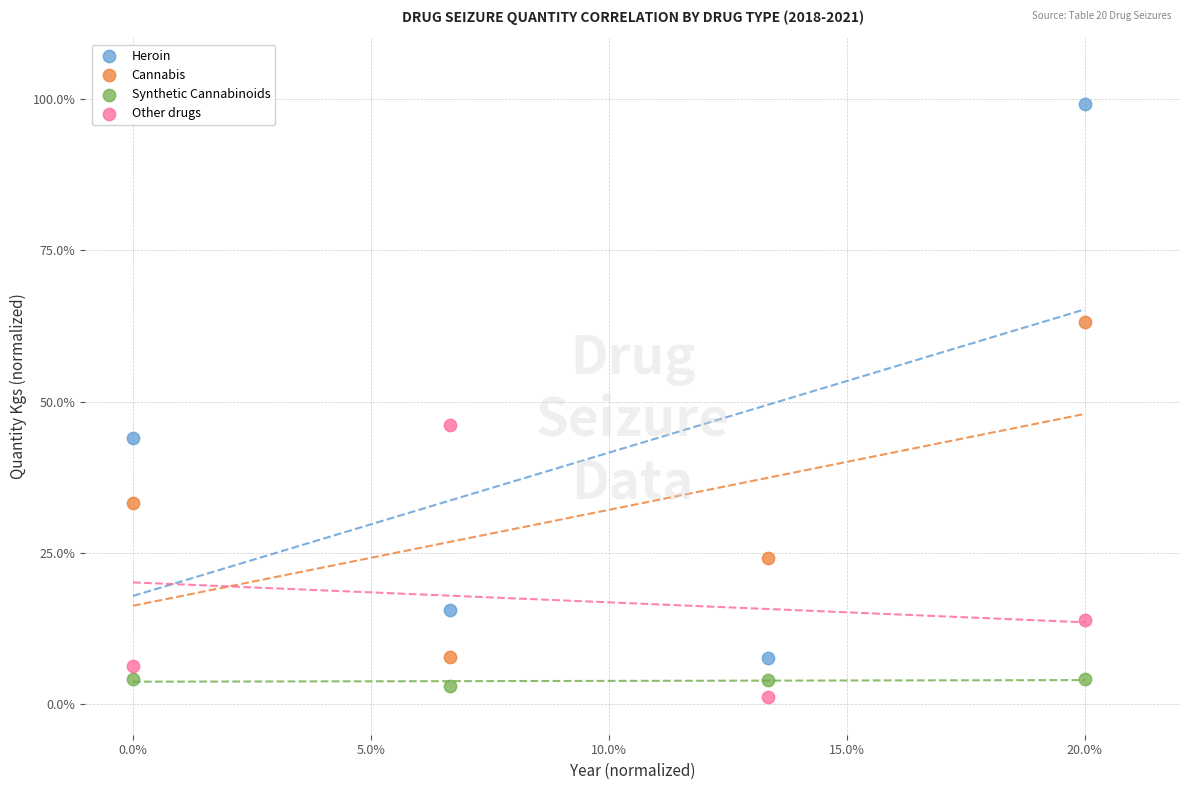

Which series reaches the maximum Y coordinate?

Heroin